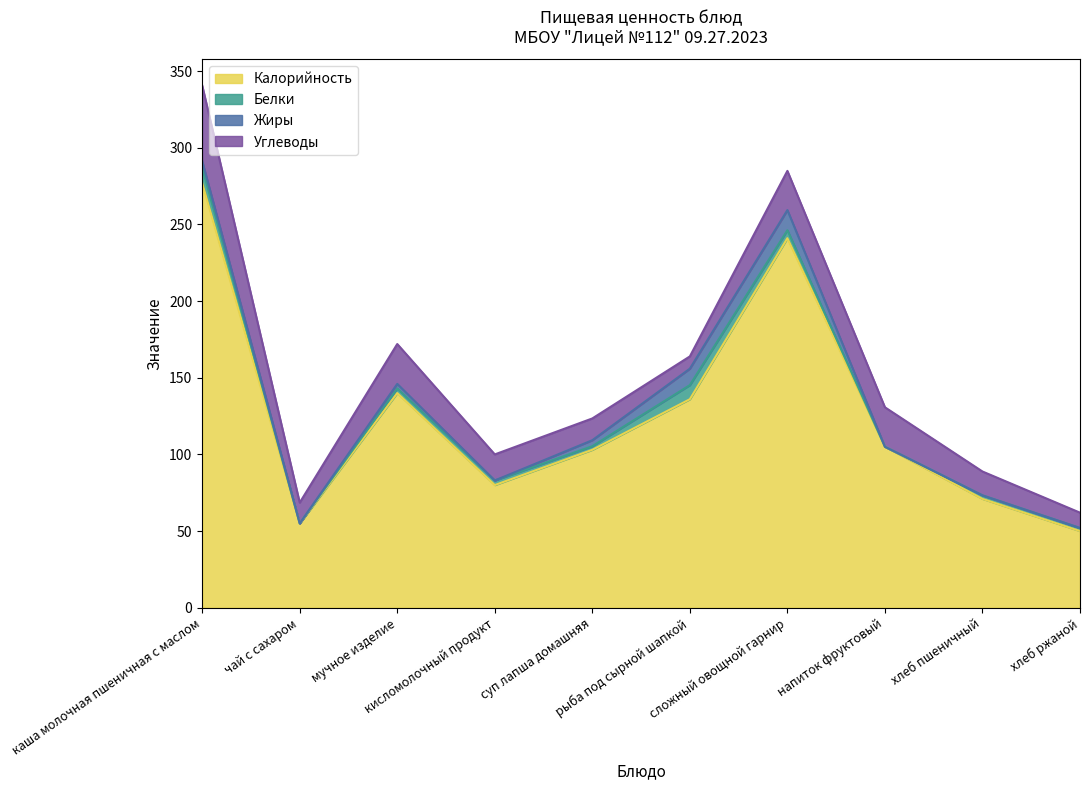

What is the value of the Углеводы point at the 5th from the left?

14.2